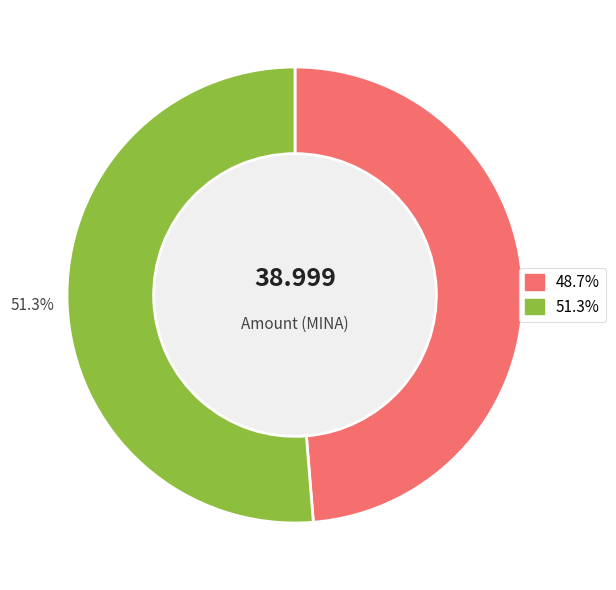

Is there any slice that represents more than half of the pie?

Yes